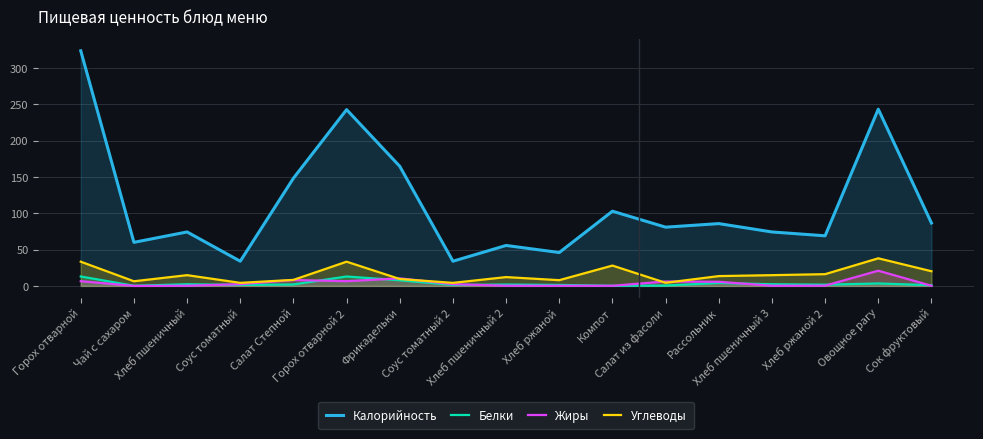

The value of Белки at Салат Степной is 1.4. True or false?

False